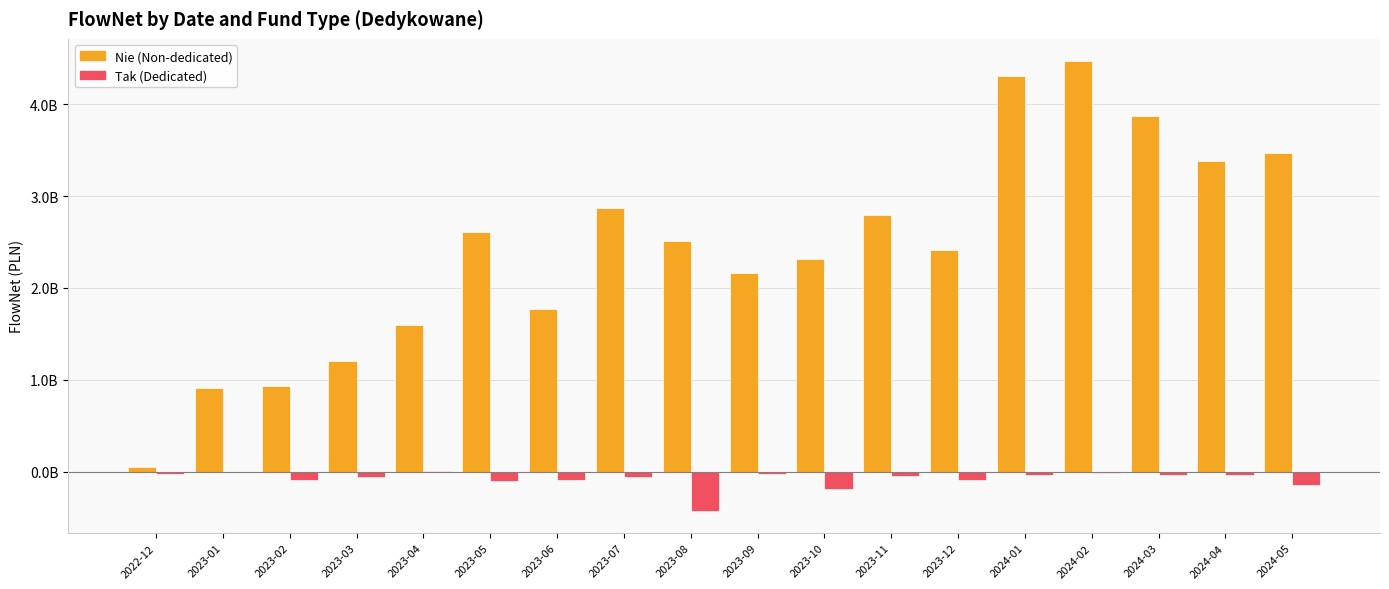

What is the sum of the Tak (Dedicated) values at 2023-01 and 2023-11?

-56403573.8